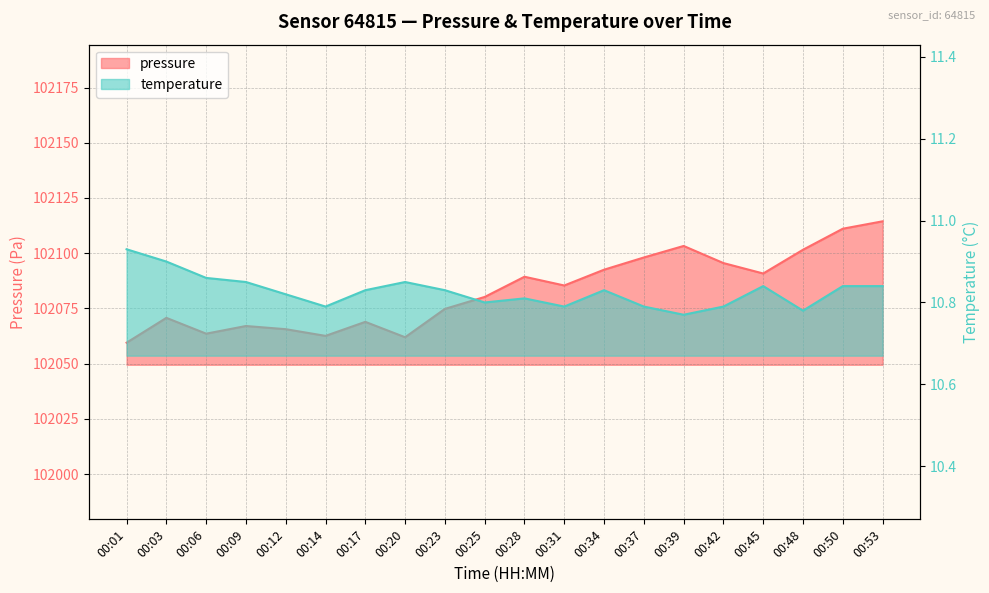

Which series has the widest spread of values?

pressure